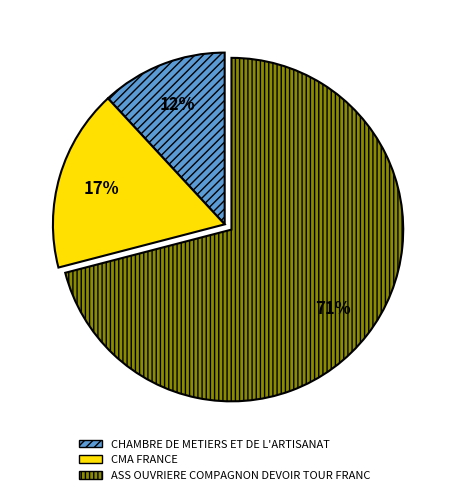

Which has a higher value, ASS OUVRIERE COMPAGNON DEVOIR TOUR FRANC or CHAMBRE DE METIERS ET DE L'ARTISANAT?

ASS OUVRIERE COMPAGNON DEVOIR TOUR FRANC